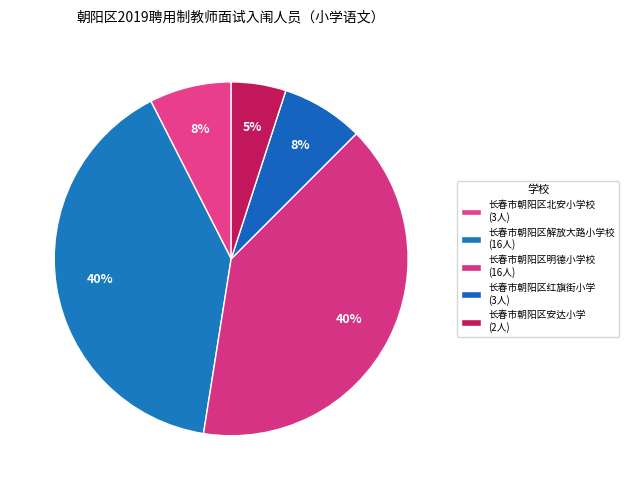

How many segments does this pie chart have?

5